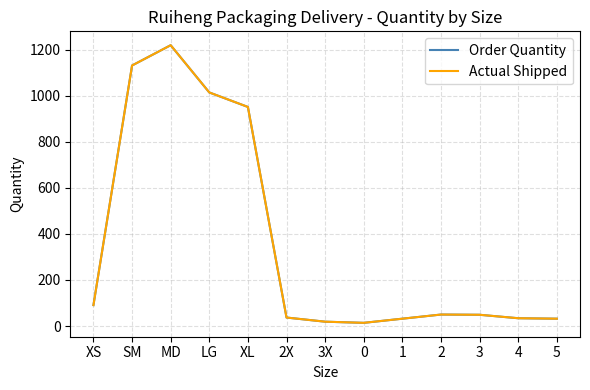

True or false: Order Quantity and Actual Shipped cross at least once.

False